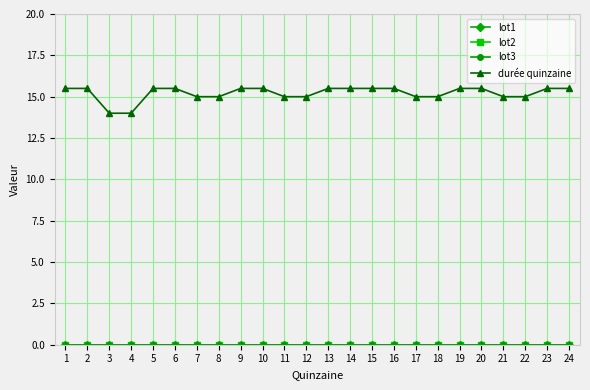

Reading right to left, transcribe all the data shown in this chart.

lot1: 0.0	0.0	0.0	0.0	0.0	0.0	0.0	0.0	0.0	0.0	0.0	0.0	0.0	0.0	0.0	0.0	0.0	0.0	0.0	0.0	0.0	0.0	0.0	0.0
lot2: 0.0	0.0	0.0	0.0	0.0	0.0	0.0	0.0	0.0	0.0	0.0	0.0	0.0	0.0	0.0	0.0	0.0	0.0	0.0	0.0	0.0	0.0	0.0	0.0
lot3: 0.0	0.0	0.0	0.0	0.0	0.0	0.0	0.0	0.0	0.0	0.0	0.0	0.0	0.0	0.0	0.0	0.0	0.0	0.0	0.0	0.0	0.0	0.0	0.0
durée quinzaine: 15.5	15.5	15.0	15.0	15.5	15.5	15.0	15.0	15.5	15.5	15.5	15.5	15.0	15.0	15.5	15.5	15.0	15.0	15.5	15.5	14.0	14.0	15.5	15.5